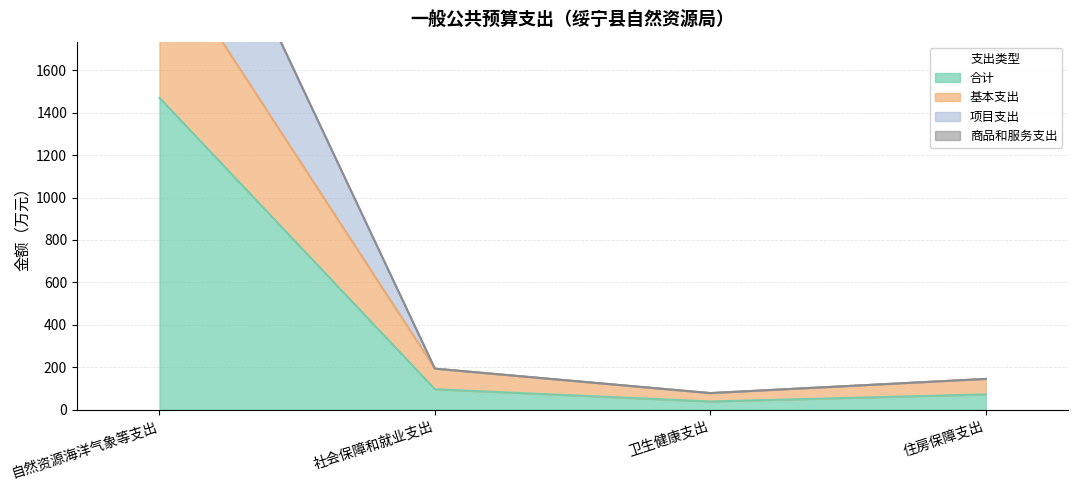

Reading left to right, transcribe all the data shown in this chart.

合计: 1469.8	96.9	39.3	72.7
基本支出: 2188.5	193.8	78.7	145.4
项目支出: 2946.7	193.8	78.7	145.4
商品和服务支出: 2939.5	193.8	78.7	145.4